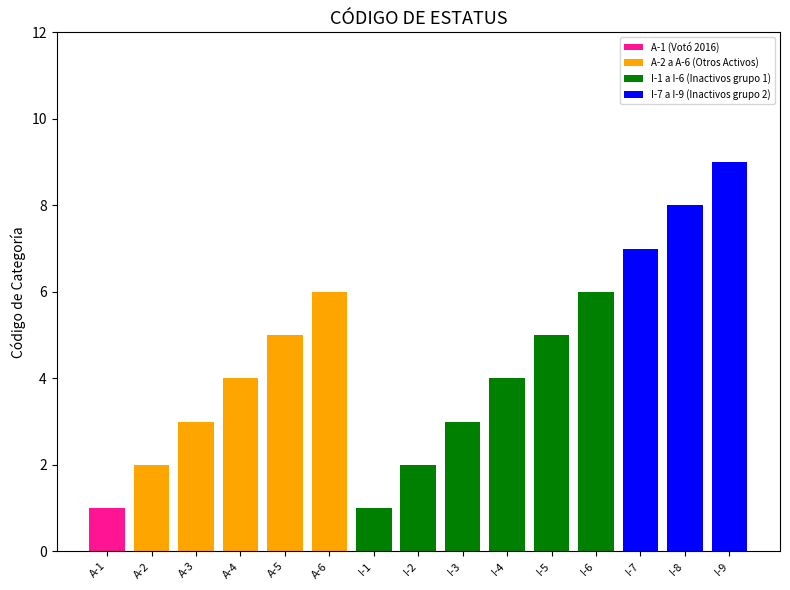

How many values are between 2 and 6?

10